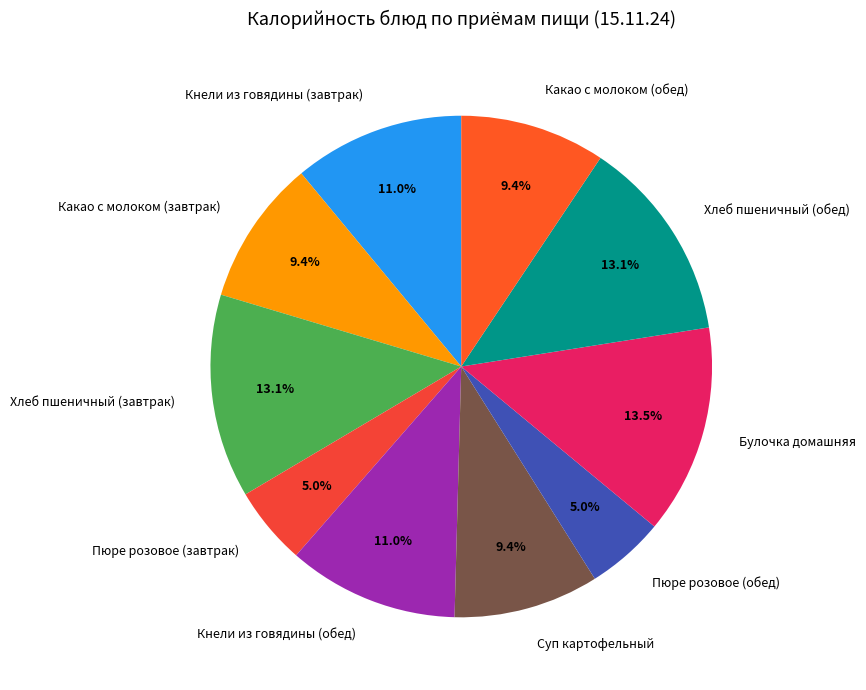

True or false: Кнели из говядины (обед) accounts for 11% of the total.

True